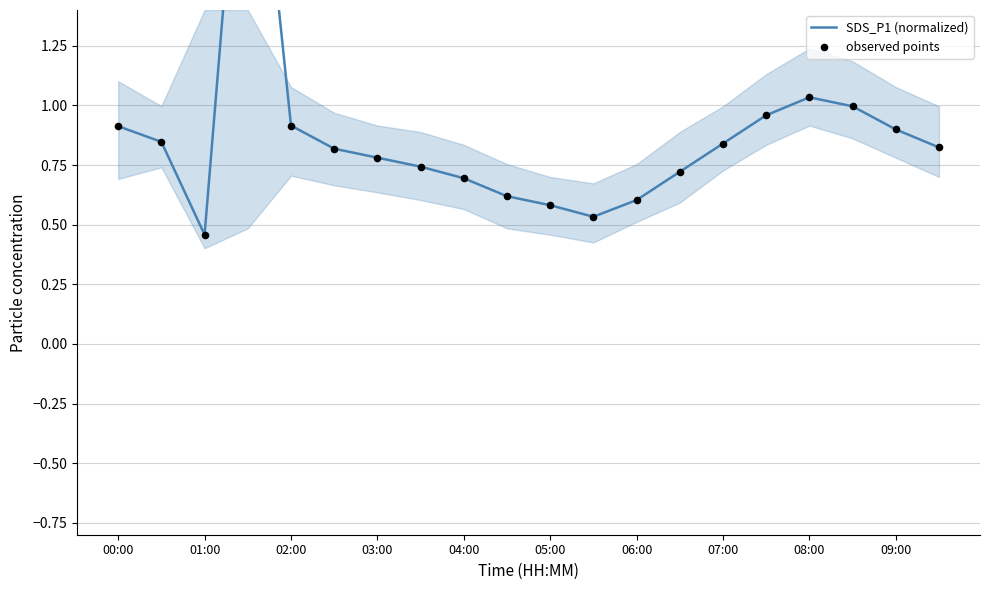

Which series has the largest Y range (max minus min)?

SDS_P1 (normalized)